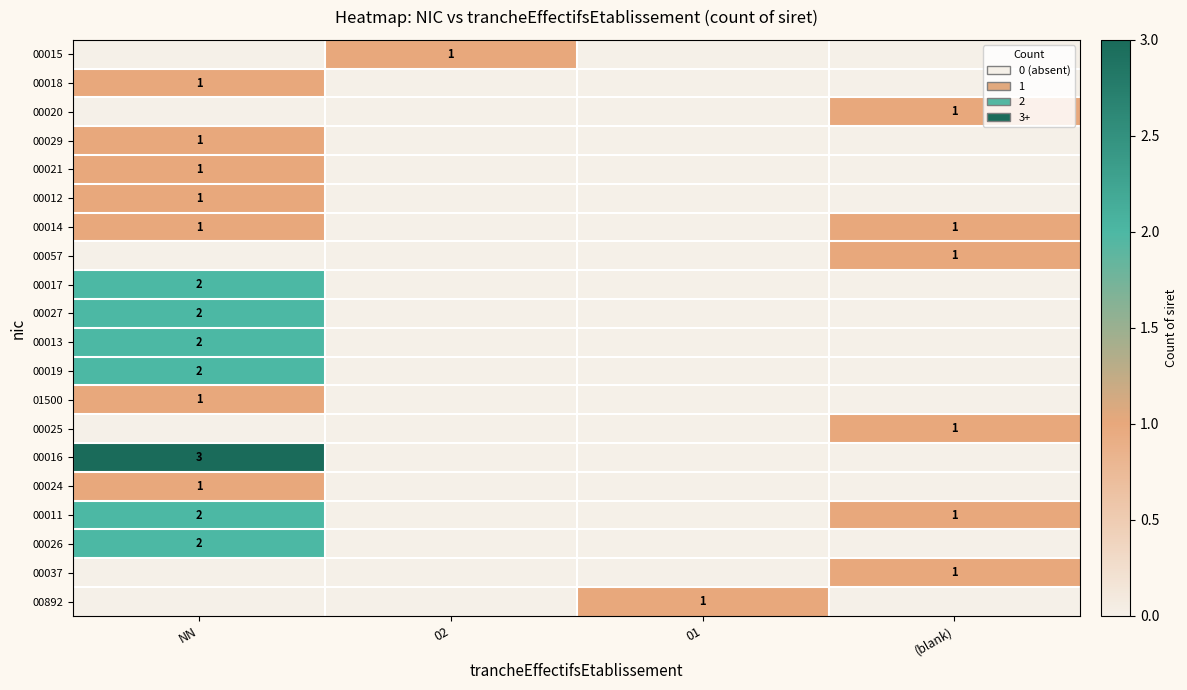

Is it true that 00020 equals 2 at (blank)?

False